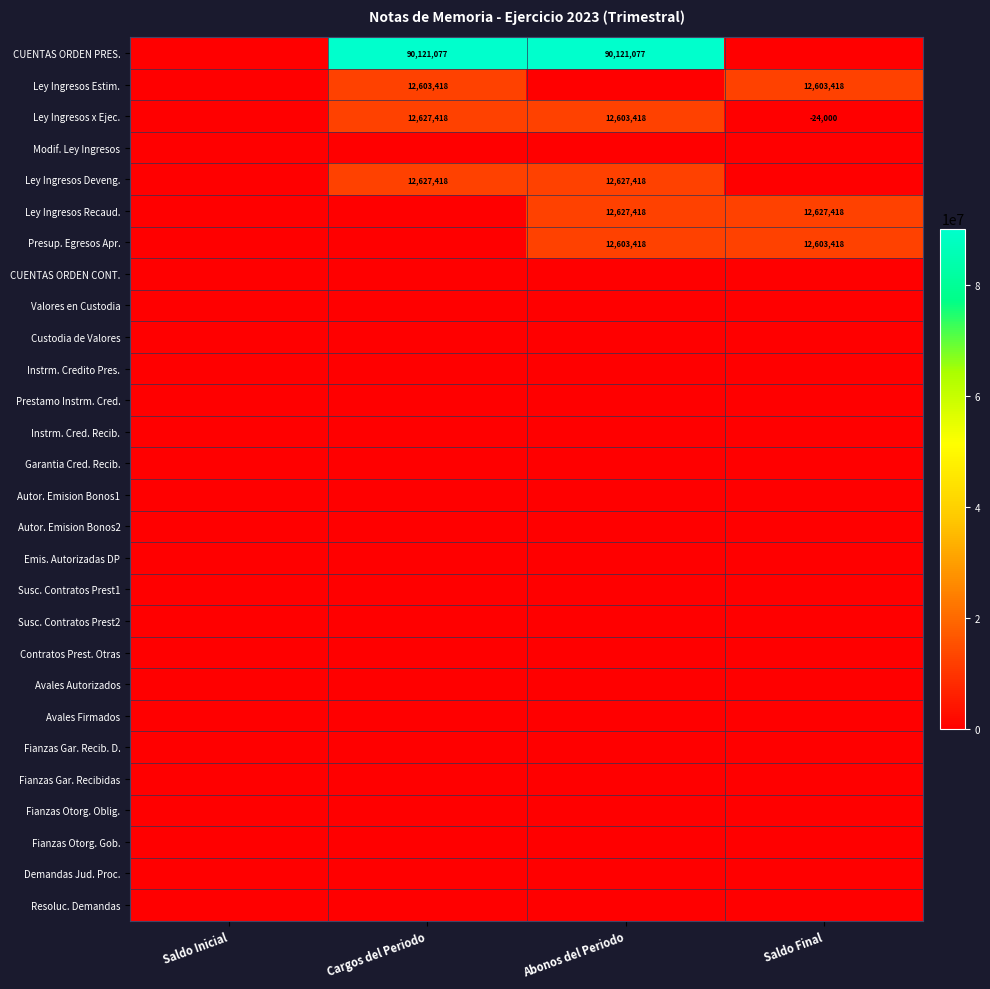

What is the total value across all series at Abonos del Periodo?

140582749.2